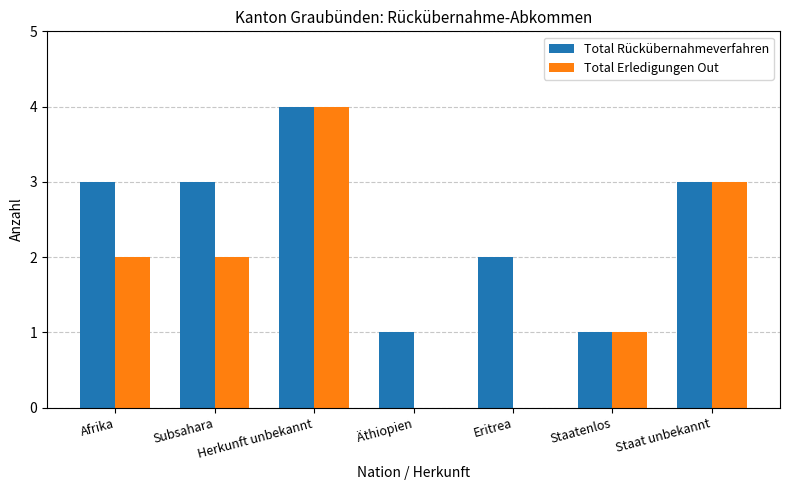

At which category is the sum across all series the highest?

Herkunft unbekannt